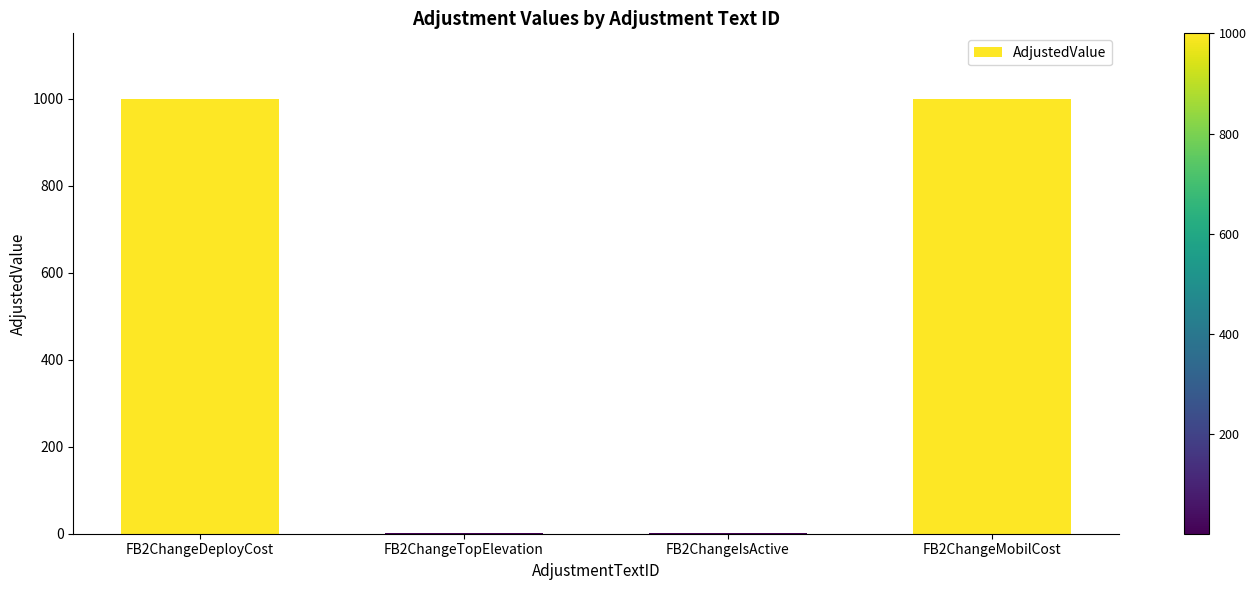

Is it true that the value at FB2ChangeDeployCost is 417?

False